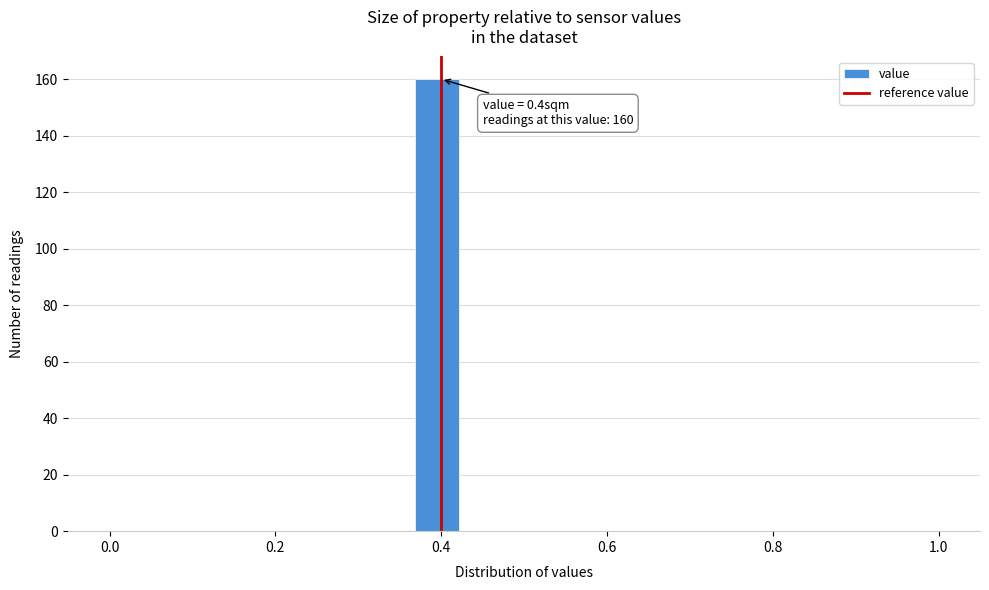

Around what value on the x-axis is the tallest bar? Give the approximate position of its centre, as read against the axis.

0.40